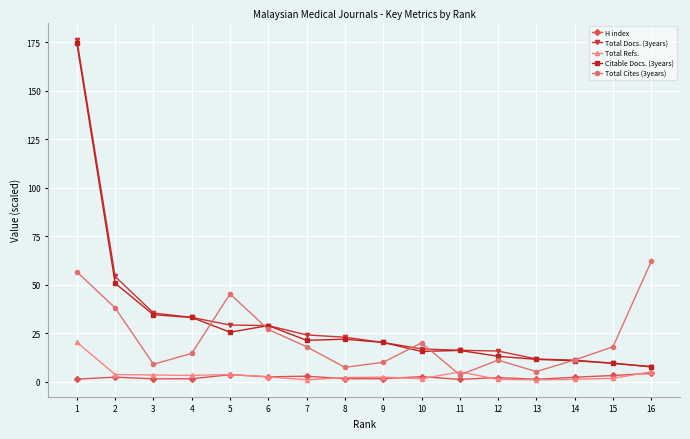

Is the value of Citable Docs. (3years) at 14 greater than the value of Total Refs. at 16?

Yes